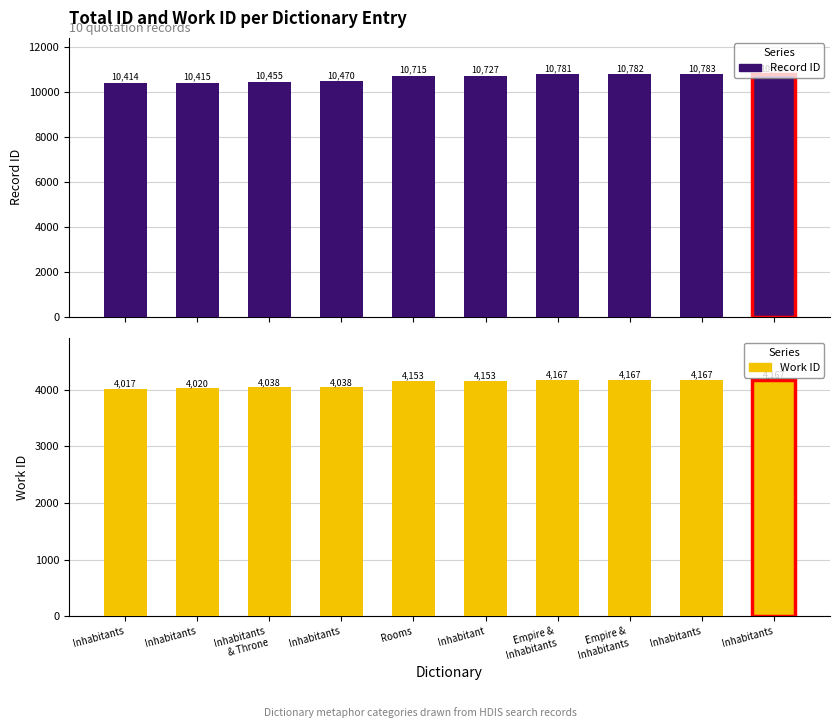

Reading right to left, extract all data points from this chart.

Record ID: 10784	10783	10782	10781	10727	10715	10470	10455	10415	10414
Work ID: 4167	4167	4167	4167	4153	4153	4038	4038	4020	4017